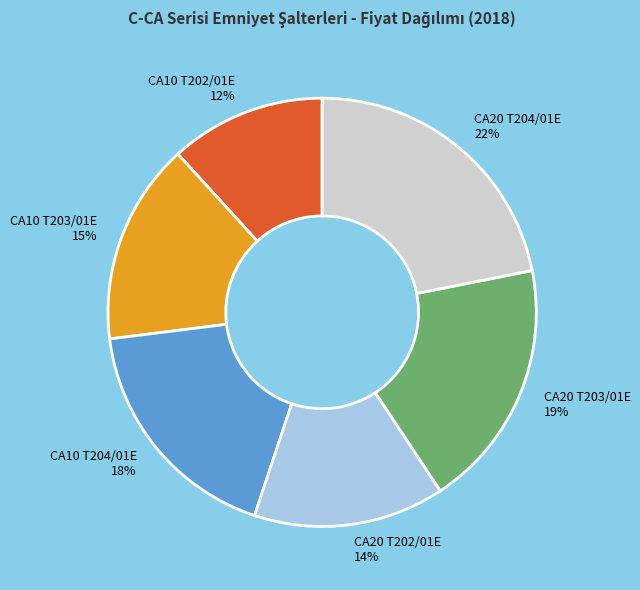

To the nearest percent, what is the average slice percentage?

17%